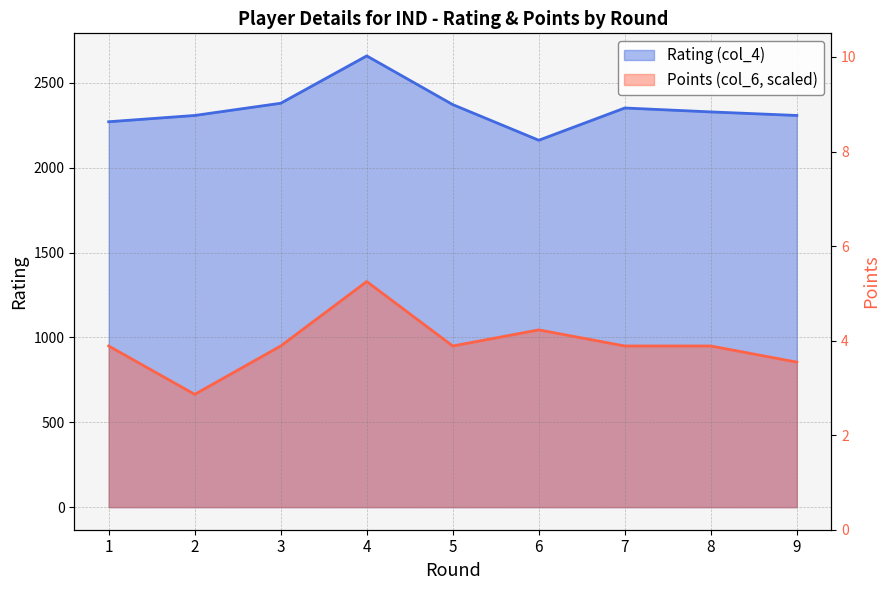

Which category has the lowest value in the Rating (col_4) series?

6